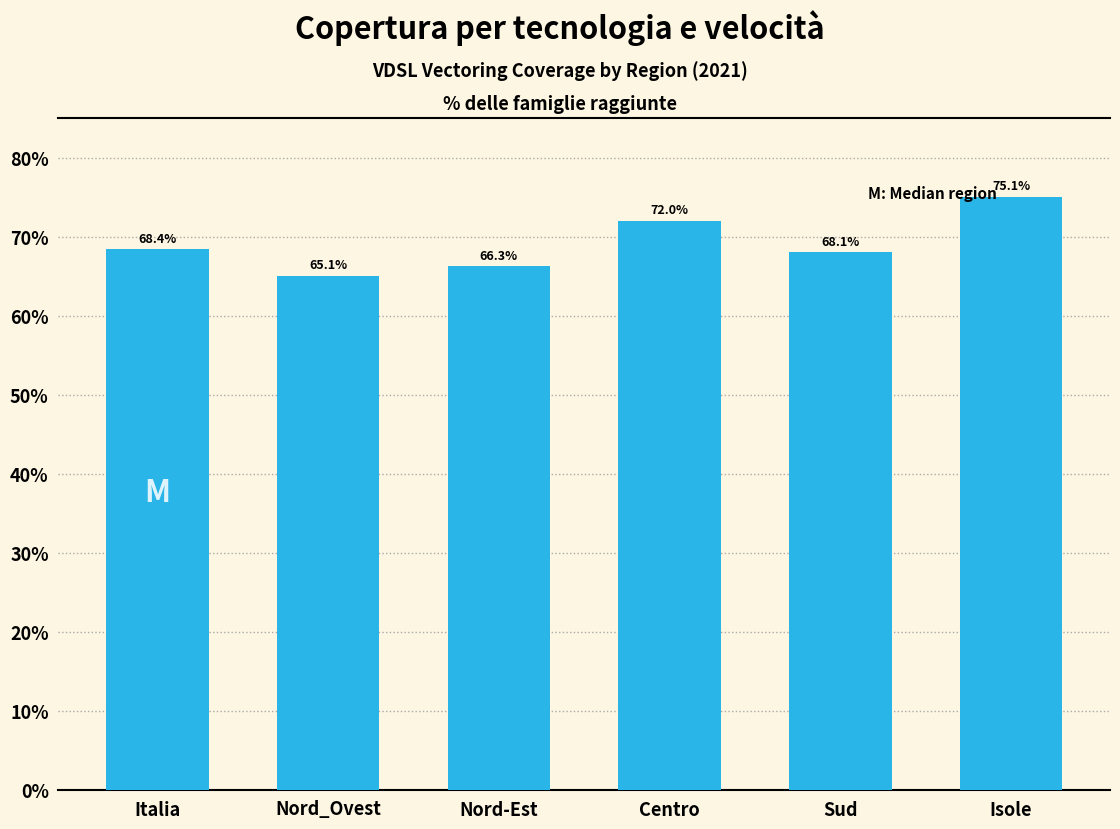

Reading left to right, extract all data points from this chart.

68.4	65.1	66.3	72.0	68.1	75.1